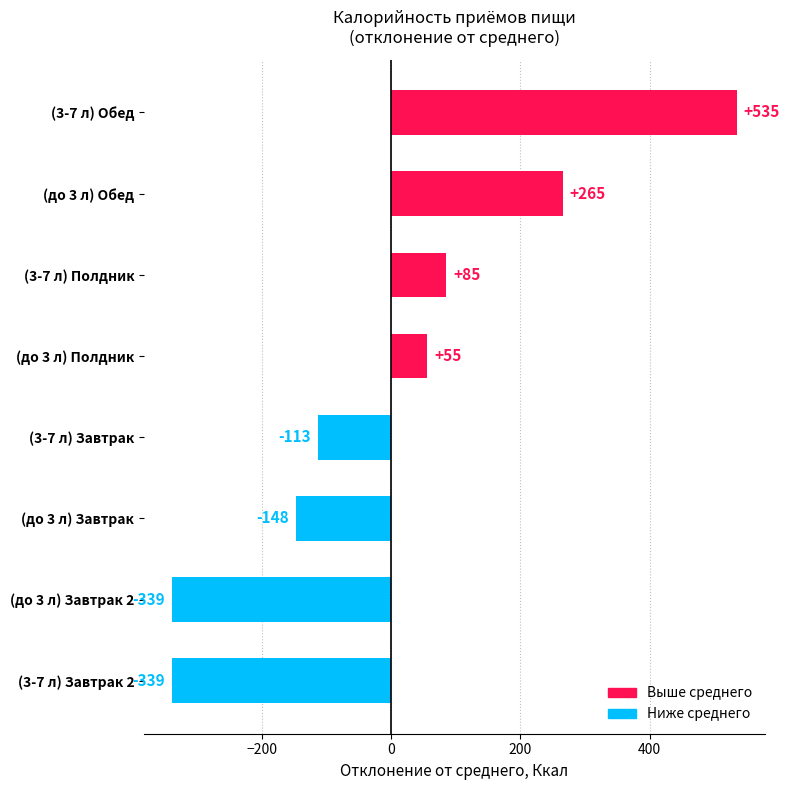

What is the minimum value shown in the chart?

-339.4